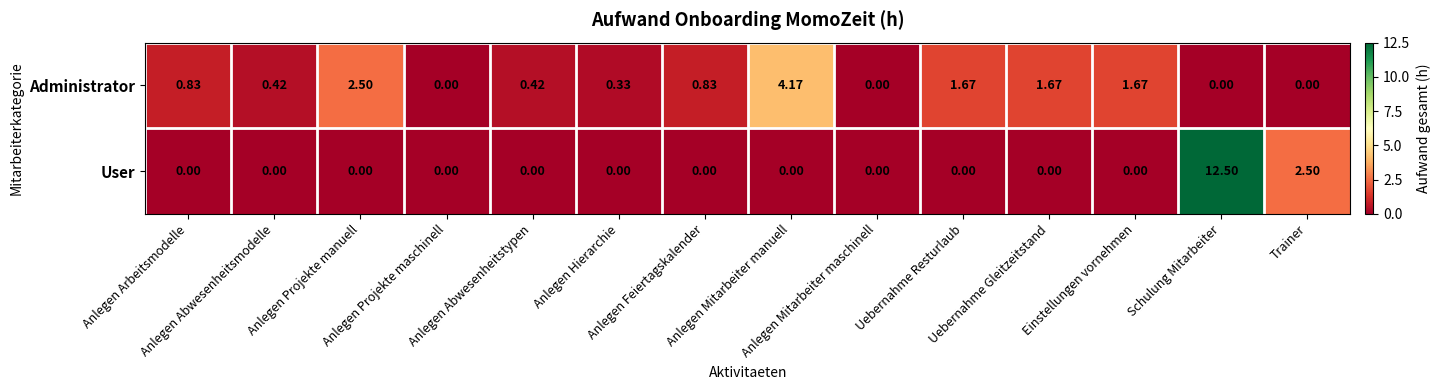

Rank the series by their average value, from highest to lowest.

User, Administrator